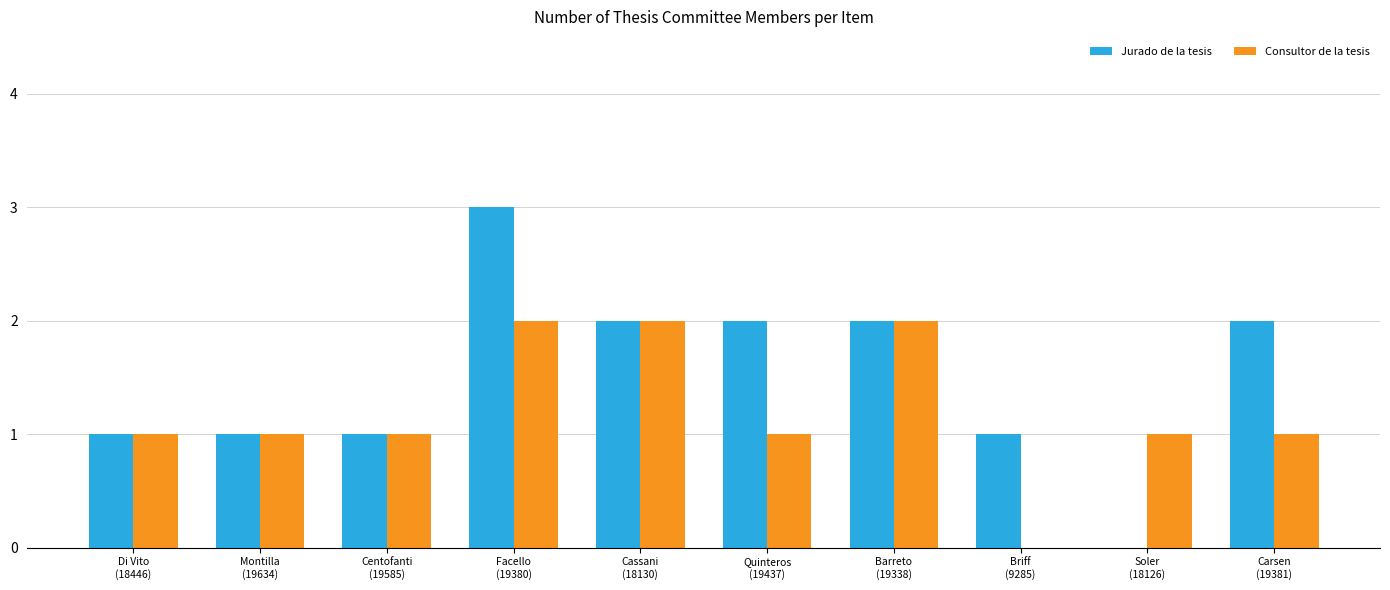

Reading left to right, what are all the values shown in this chart?

Jurado de la tesis: 1	1	1	3	2	2	2	1	0	2
Consultor de la tesis: 1	1	1	2	2	1	2	0	1	1